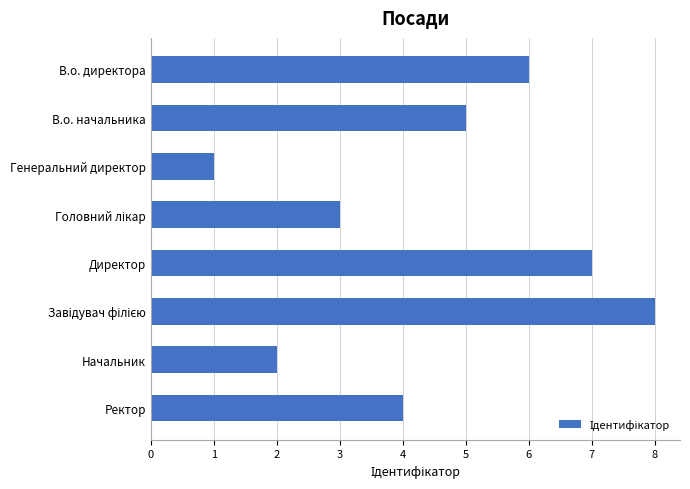

At which category does the chart reach its minimum across all series?

Генеральний директор